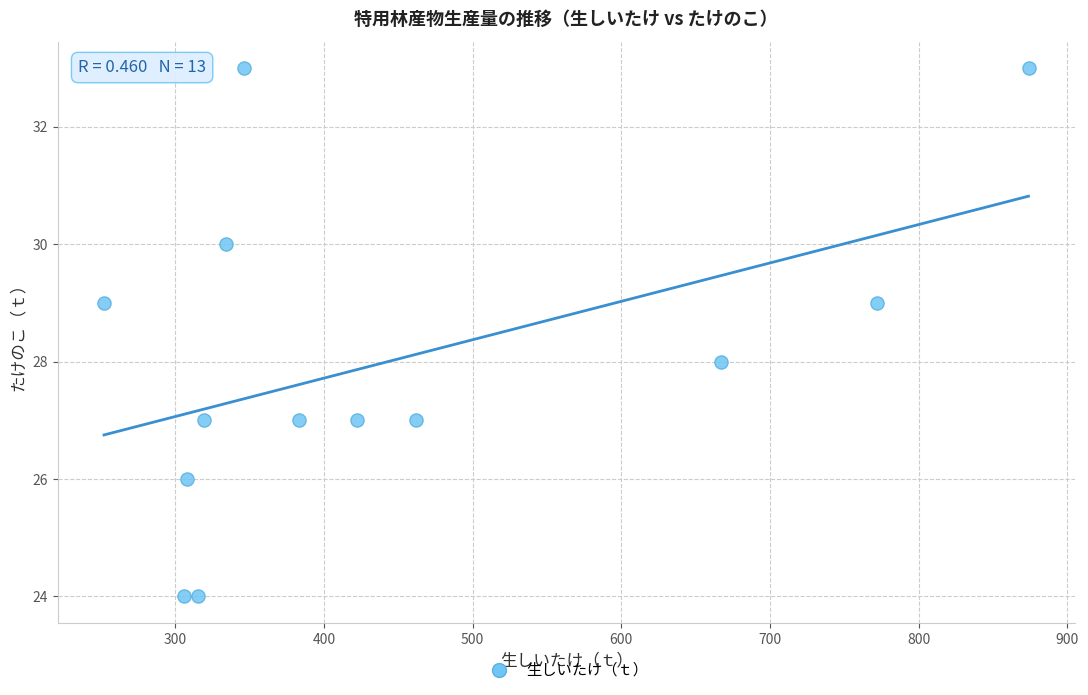

What is the range of X values (max minus min)?

622